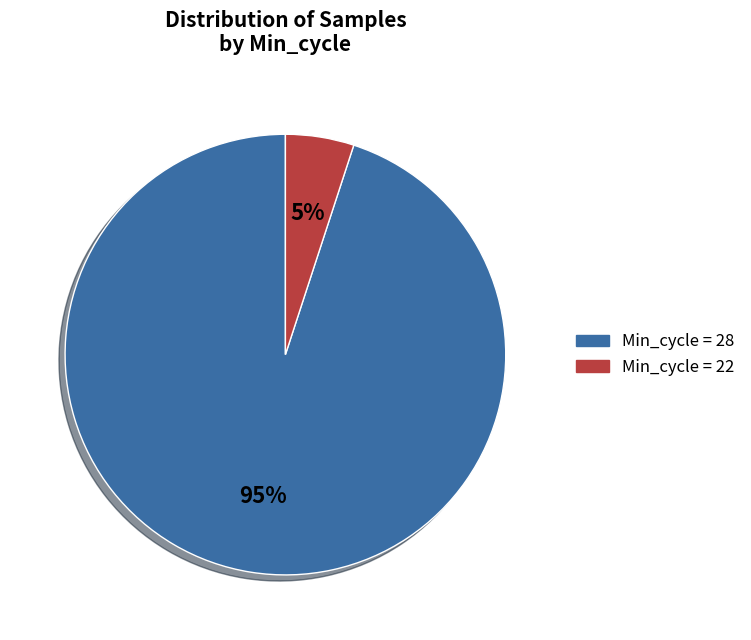

To the nearest percent, what is the difference between the largest and smallest slice percentages?

90%